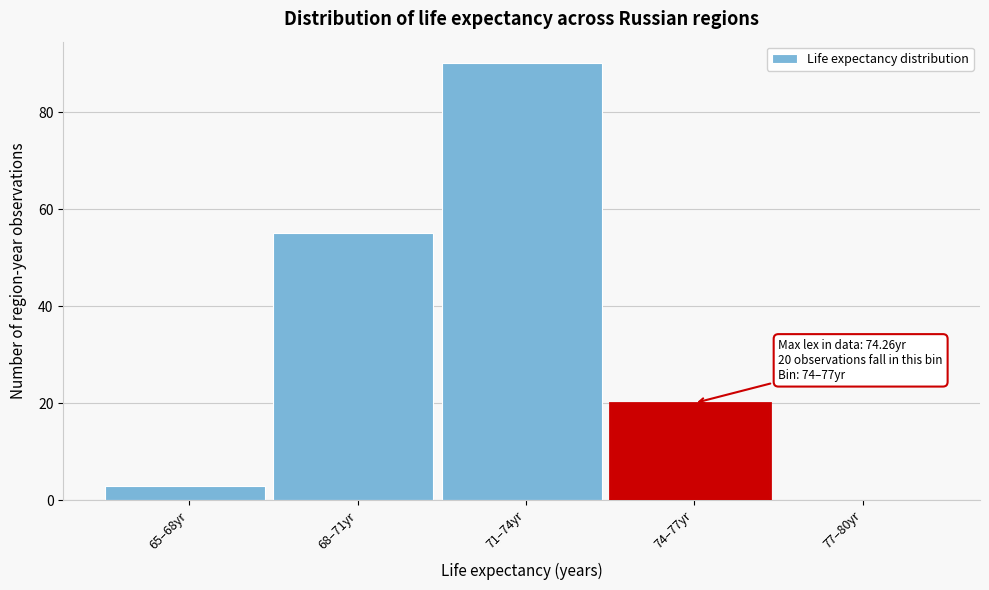

Reading left to right, list all the values displayed in this chart.

65–68yr=3	68–71yr=55	71–74yr=90	74–77yr=20	77–80yr=0